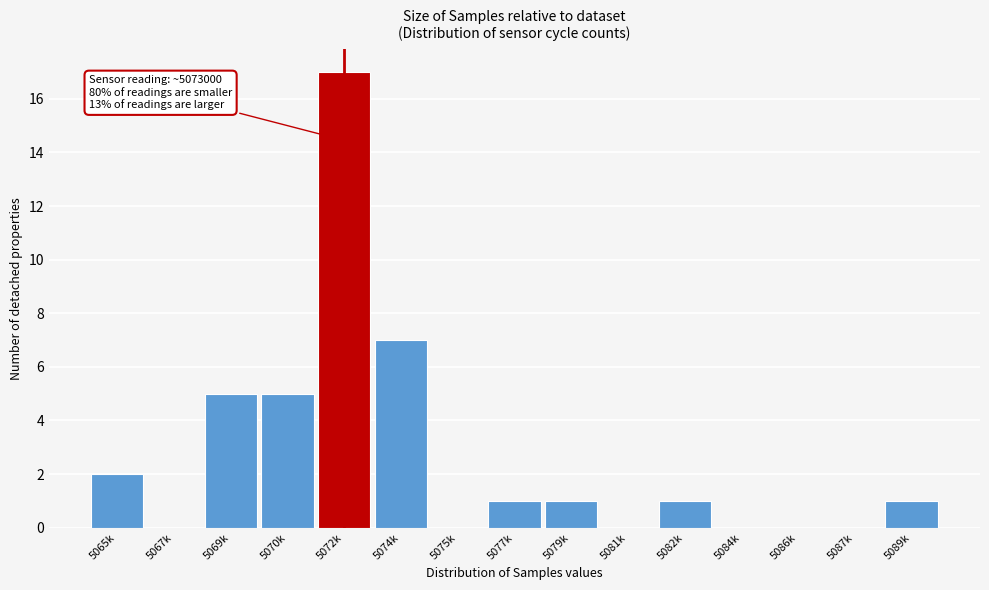

Reading right to left, list all the values displayed in this chart.

5089k=1	5087k=0	5086k=0	5084k=0	5082k=1	5081k=0	5079k=1	5077k=1	5075k=0	5074k=7	5072k=17	5070k=5	5069k=5	5067k=0	5065k=2